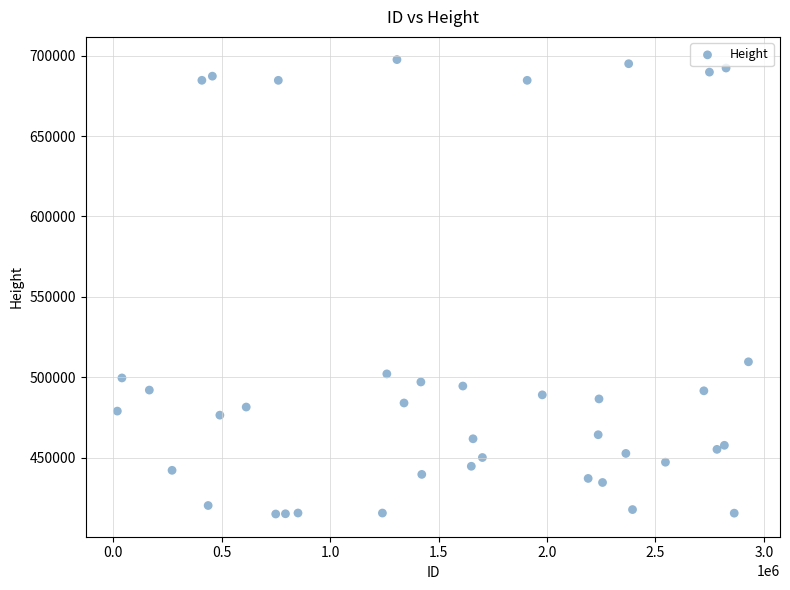

What is the range of X values (max minus min)?

2910696